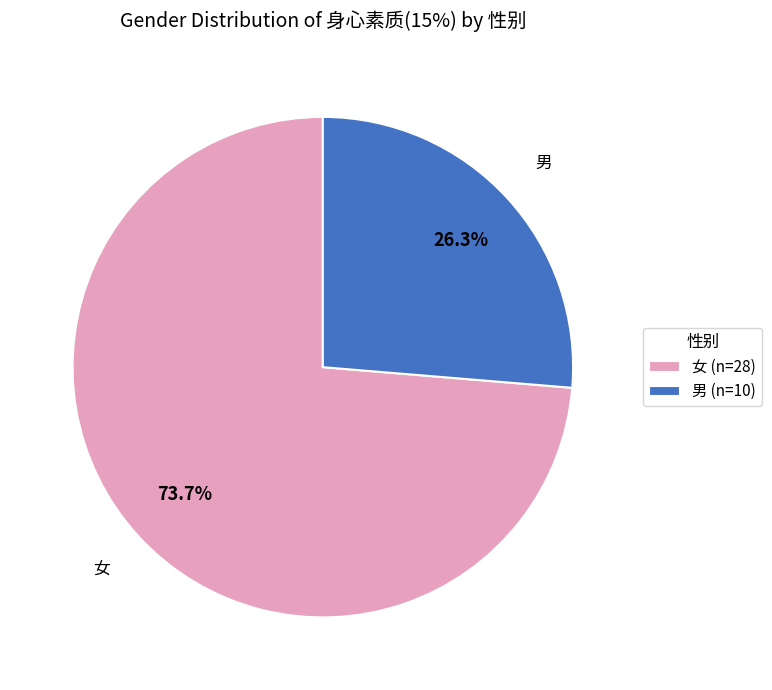

Approximately how many times larger is the value at 女 compared to 男?

2.8